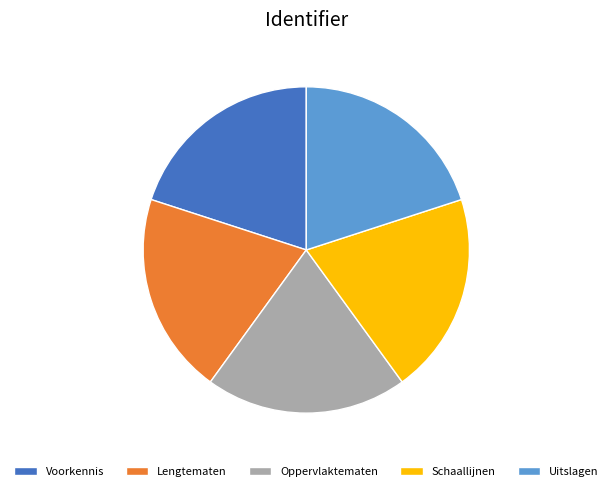

Is the sum of Voorkennis and Oppervlaktematen greater than half?

No